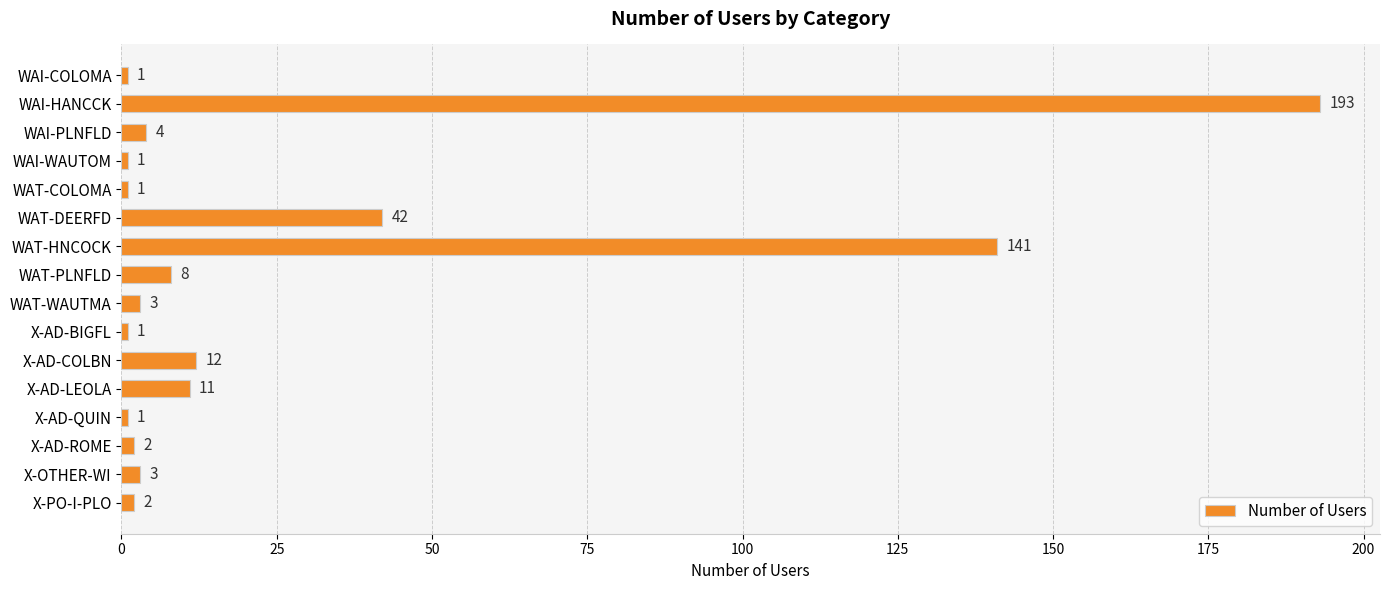

At which category does the chart reach its peak across all series?

WAI-HANCCK